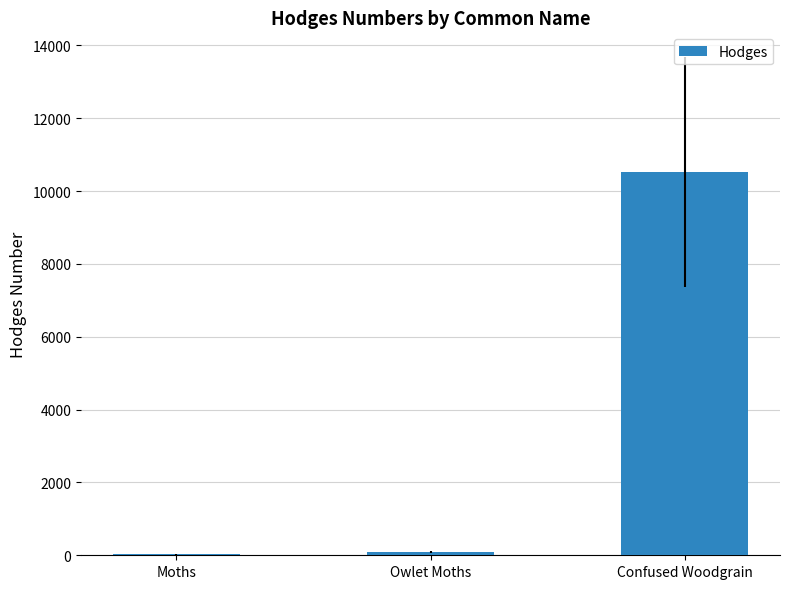

What is the maximum value shown in the chart?

10521.0